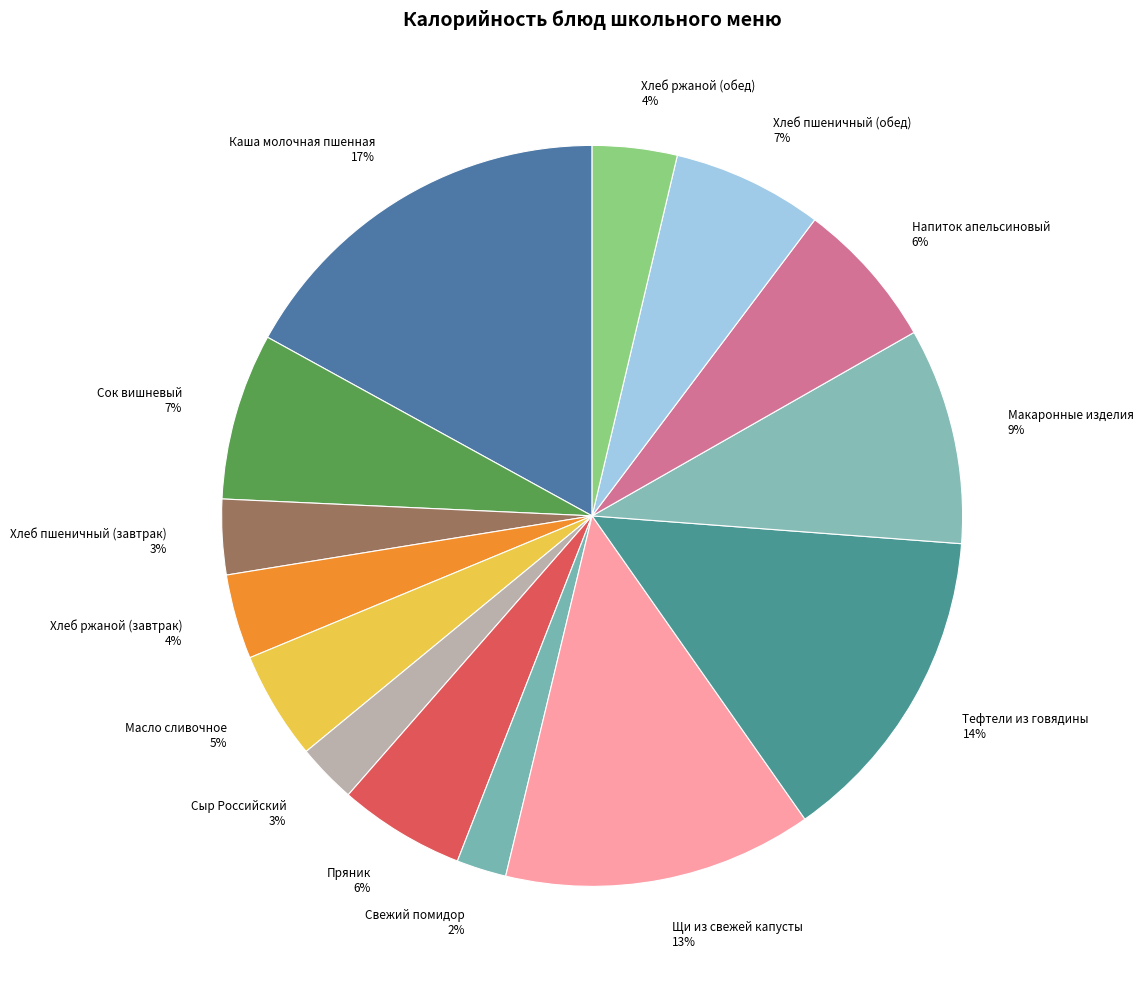

Which has a higher value, Хлеб ржаной (обед) or Пряник?

Пряник